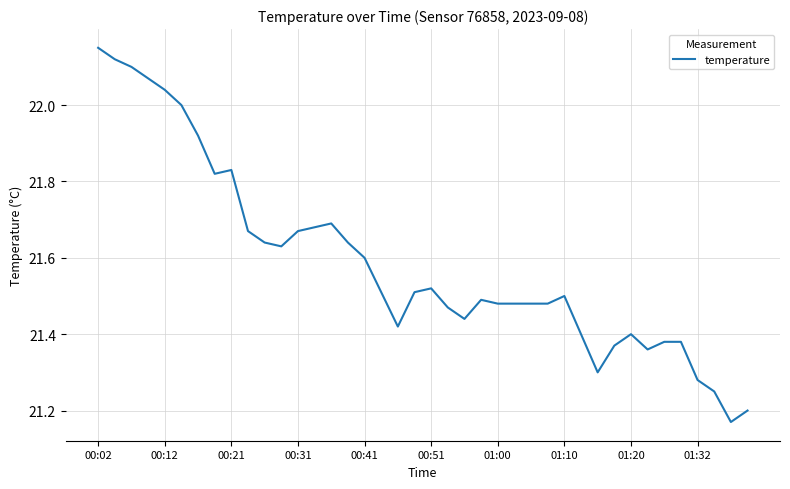

What is the ratio of the value at 01:00 to the value at 00:51?

1.0